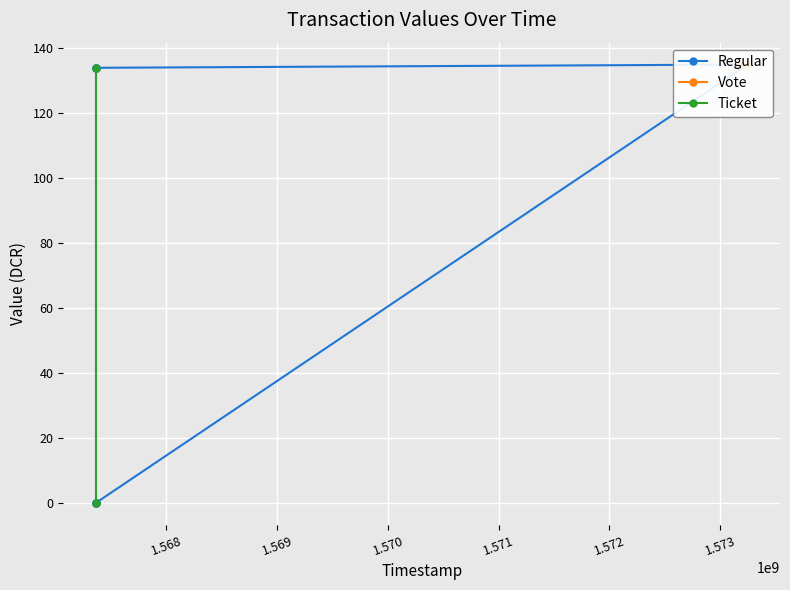

How many lines are shown in the chart?

3